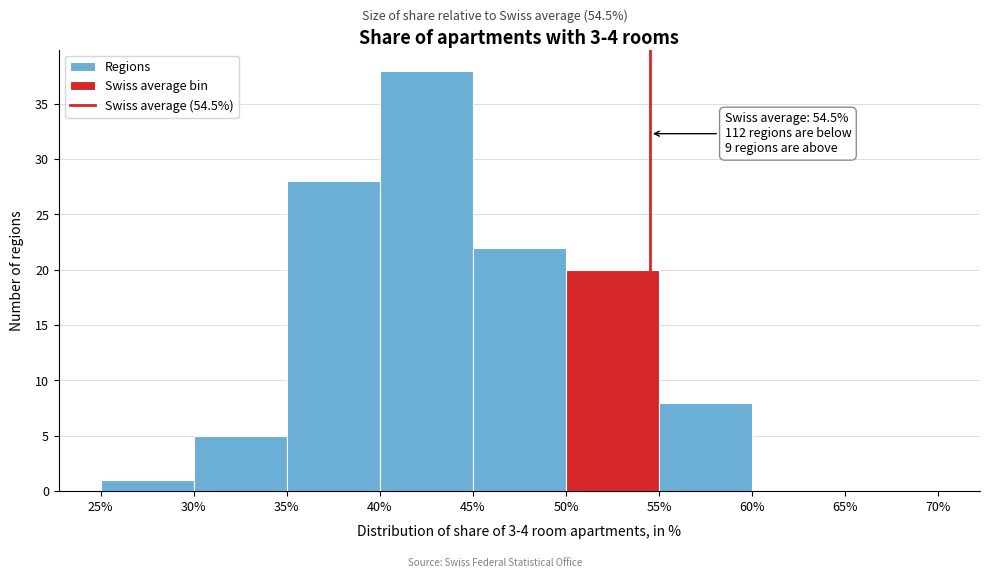

Which range on the x-axis has the tallest bar?

40% to 45%